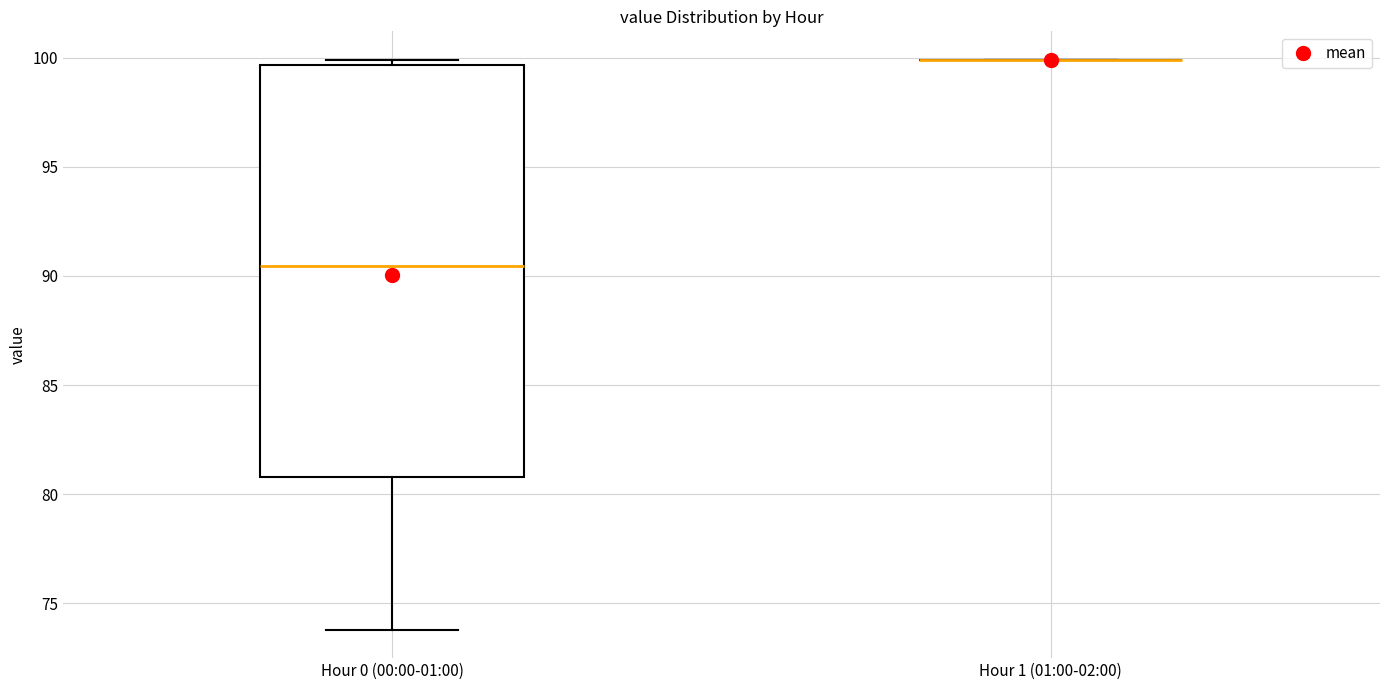

Reading left to right, read every box against the y-axis: the position of its median line, the range the box covers, and the ends of its whiskers. The values are not printed on the chart, so give them approximately, as read against the axis.

Hour 0 (00:00-01:00): median 90.5, box 81.0 to 99.5, whiskers 74.0 to 100.0
Hour 1 (01:00-02:00): box collapsed to a line at 100.0, whiskers 100.0 to 100.0